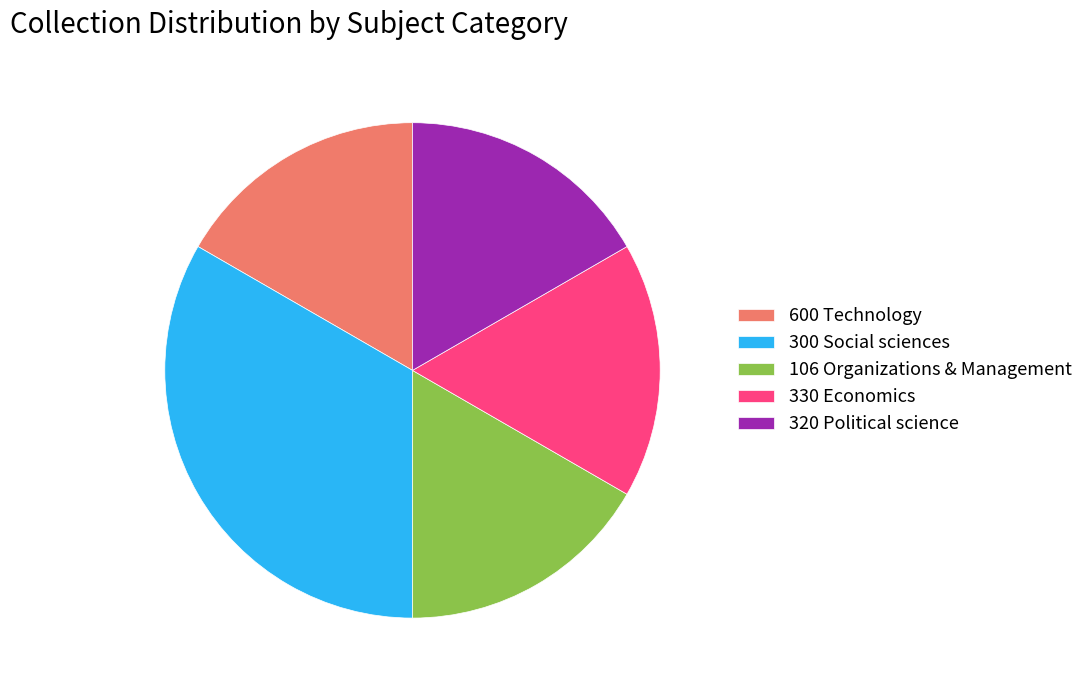

Is 600 Technology the majority of the pie?

No